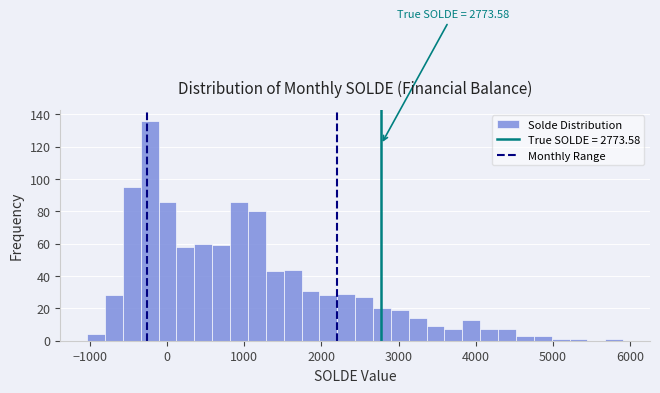

Around what value on the x-axis is the tallest bar? Give the approximate position of its centre, as read against the axis.

-200